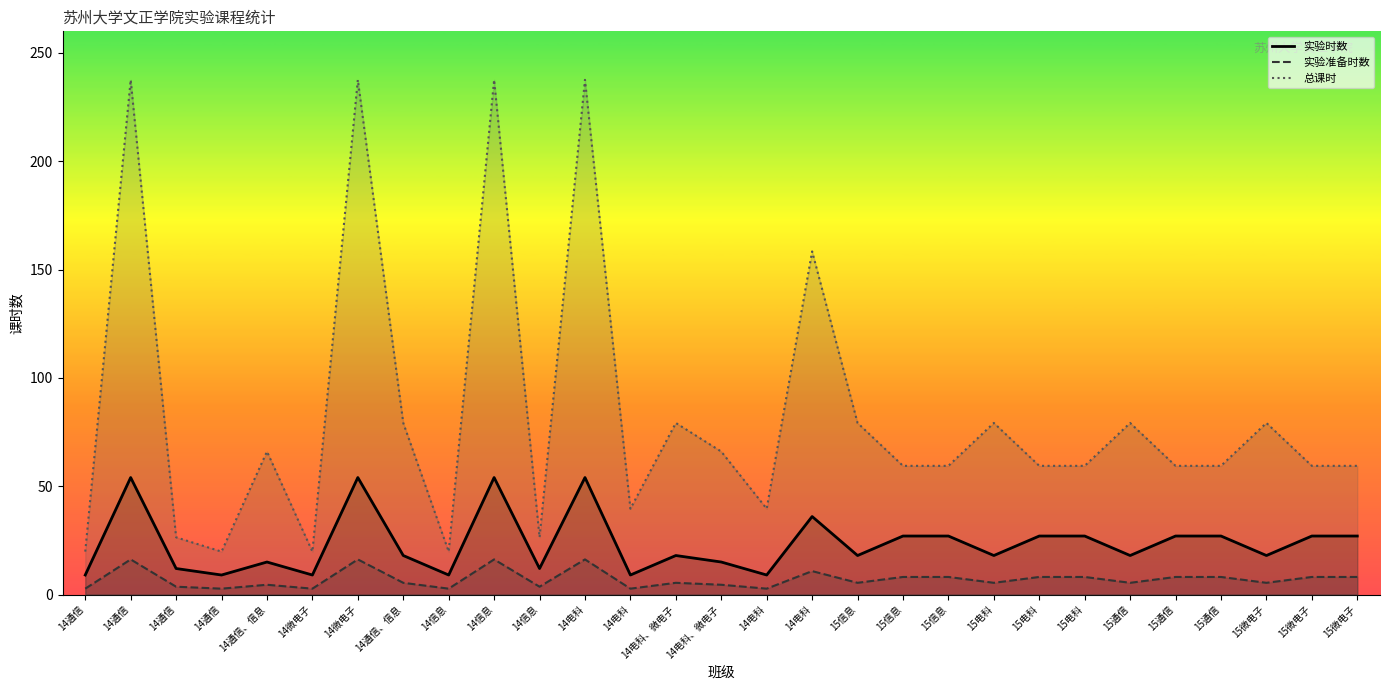

How many interior local peaks does the 实验准备时数 series have?

7